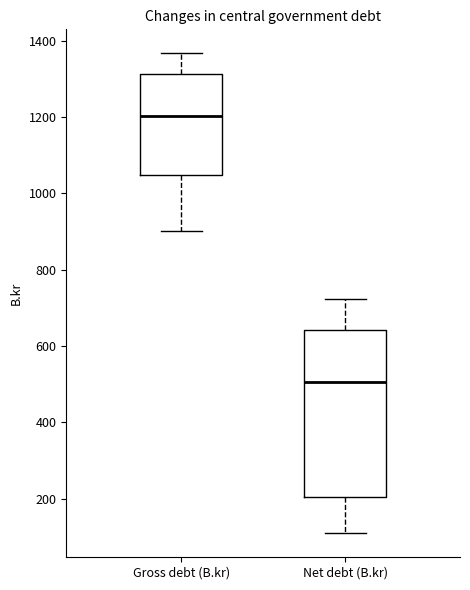

Which box is the tallest, from its lower edge to its upper edge?

Net debt (B.kr)